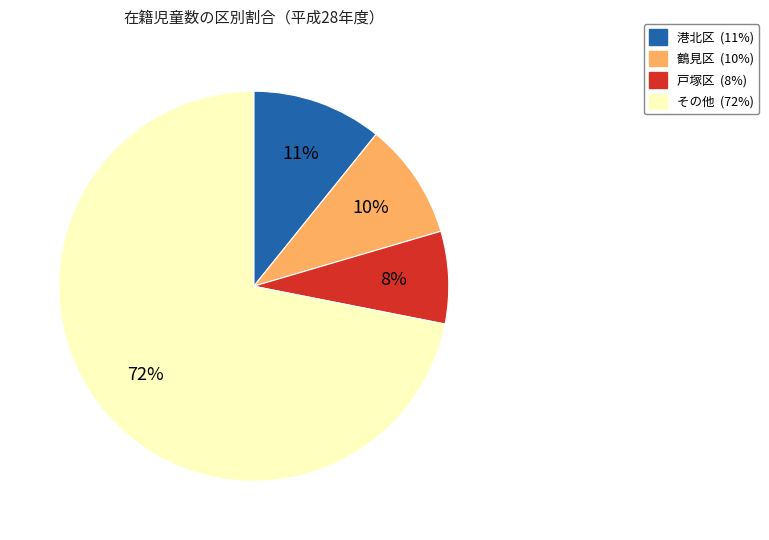

To the nearest percent, what is the average slice percentage?

25%